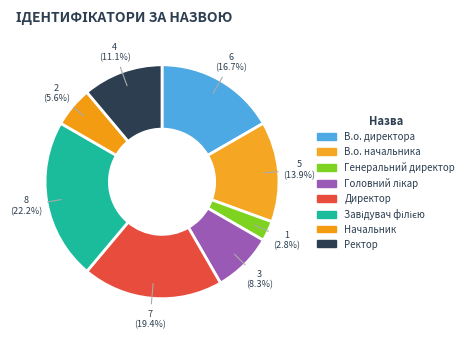

To the nearest percent, what portion does Генеральний директор represent?

3%